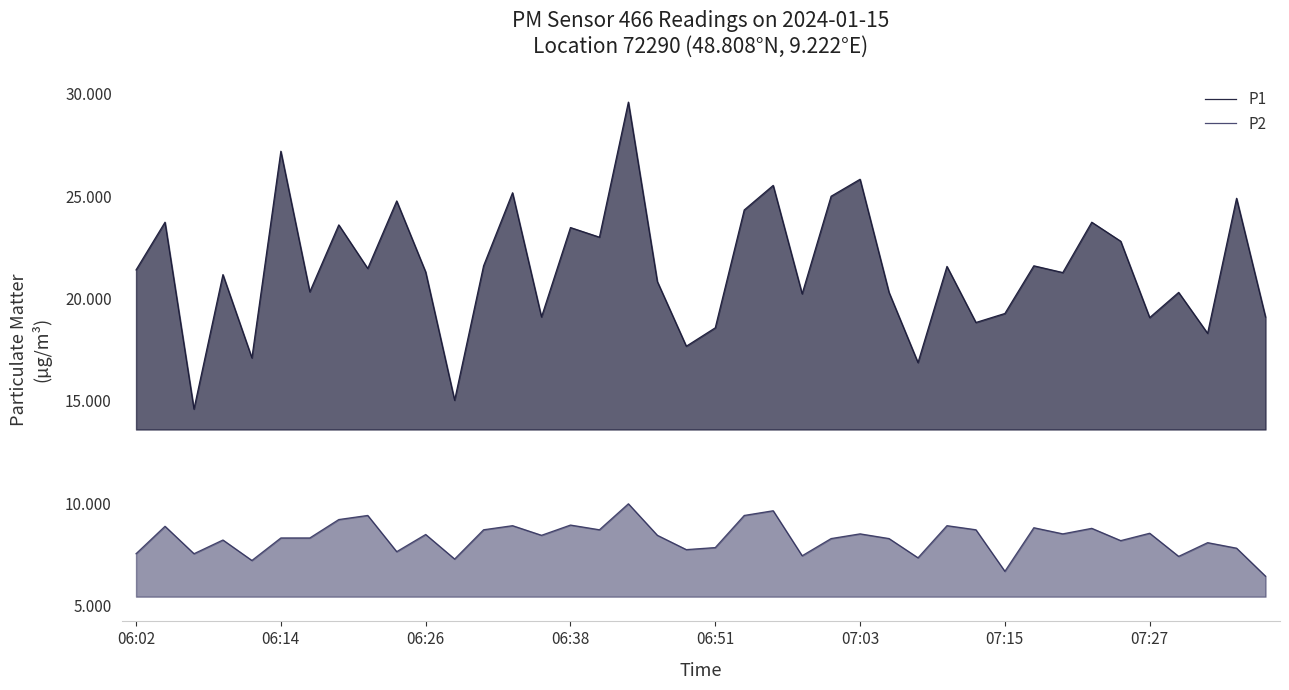

Where is P2 nearest to the value 8?

37